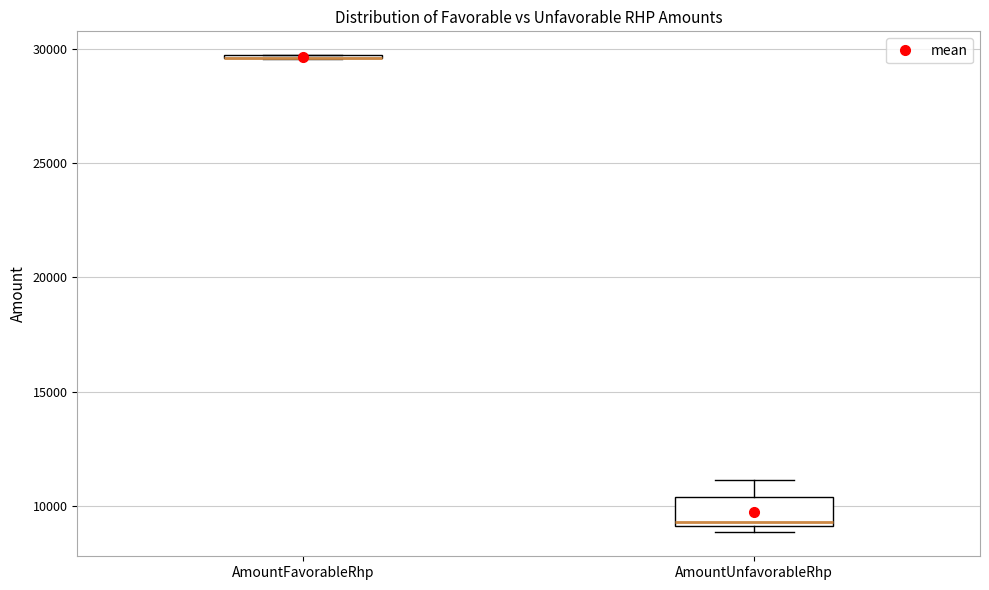

Reading left to right, read every box against the y-axis: the position of its median line, the range the box covers, and the ends of its whiskers. The values are not printed on the chart, so give them approximately, as read against the axis.

AmountFavorableRhp: box collapsed to a line at 29500, whiskers 29500 to 29500
AmountUnfavorableRhp: median 9500, box 9000 to 10500, whiskers 9000 (just below the box's lower edge) to 11000